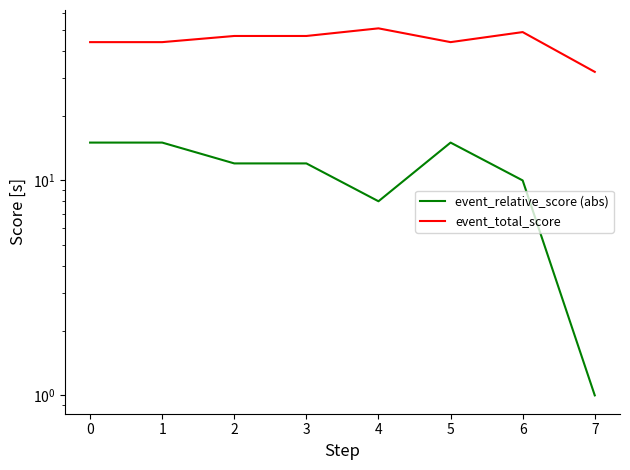

What is the value of the event_relative_score (abs) point at the 8th from the left?

1